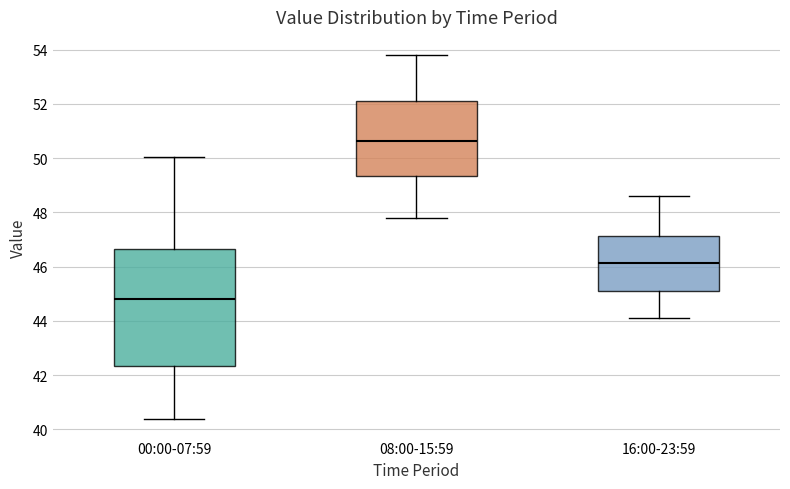

Reading left to right, transcribe this box plot: for each box, give where its median line is, the range the box spans, and where its two whiskers end, as read against the y-axis. The values are not printed on the chart, so give them approximately, as read against the axis.

00:00-07:59: median 44.8, box 42.4 to 46.6, whiskers 40.4 to 50.0
08:00-15:59: median 50.6, box 49.4 to 52.2, whiskers 47.8 to 53.8
16:00-23:59: median 46.2, box 45.2 to 47.2, whiskers 44.2 to 48.6